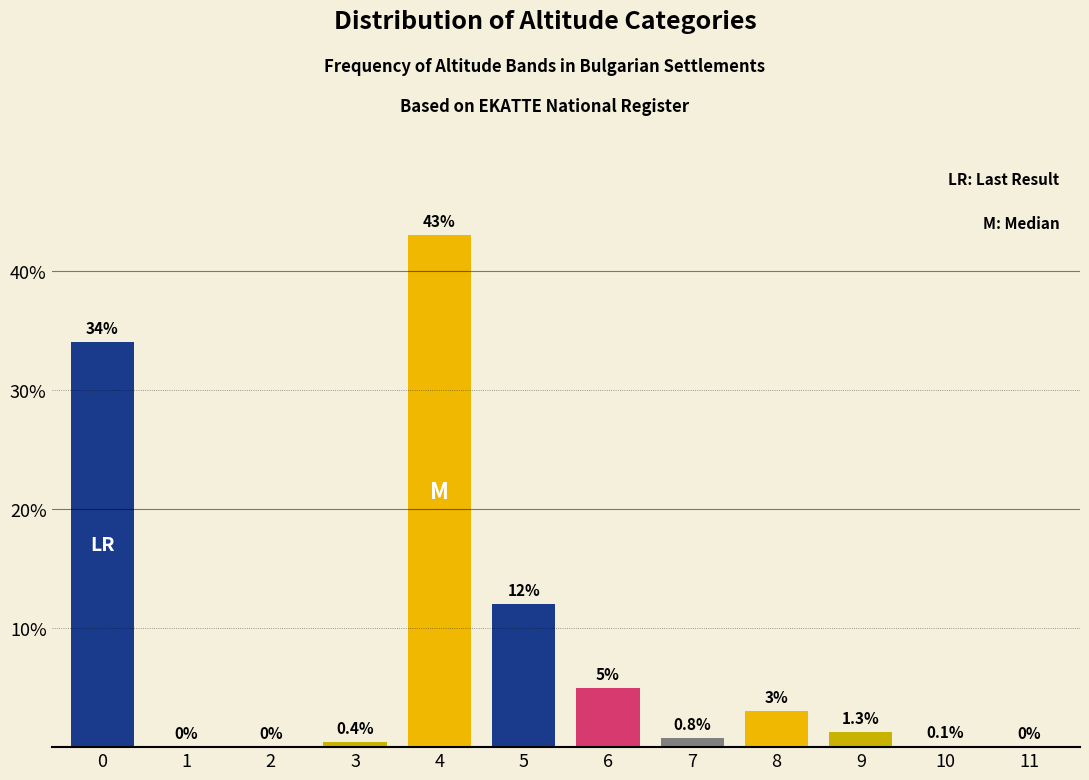

Reading right to left, list all the values displayed in this chart.

11=0.0	10=0.1	9=1.3	8=3.0	7=0.8	6=5.0	5=12.0	4=43.0	3=0.4	2=0.0	1=0.0	0=34.0